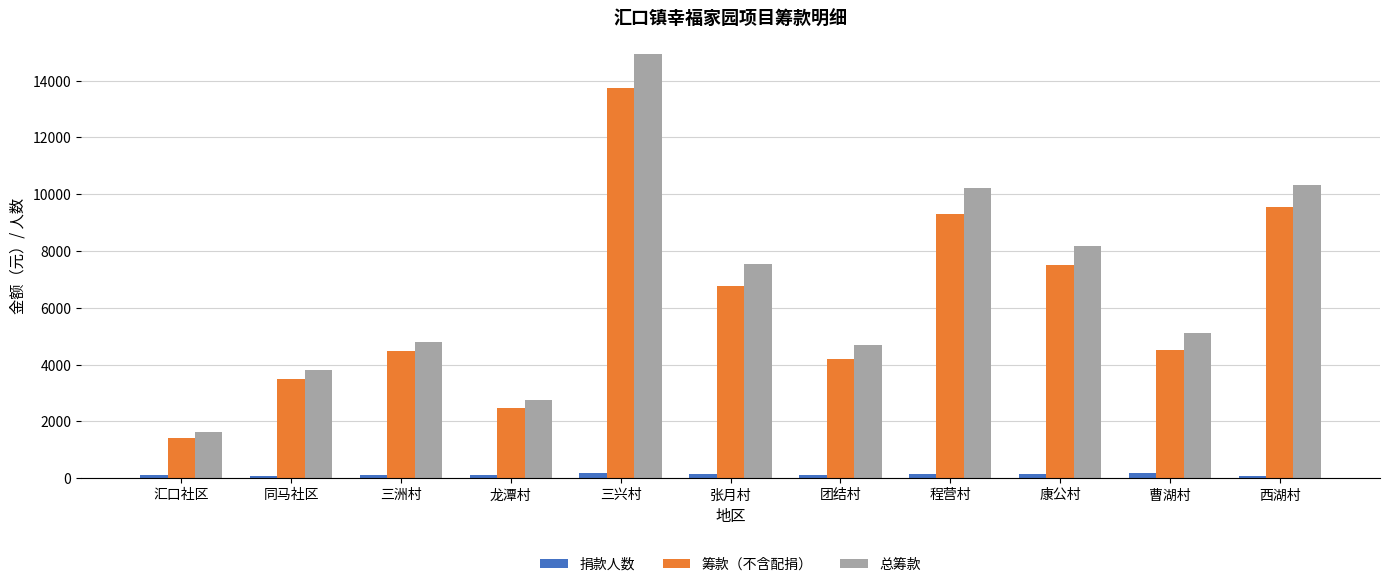

Which series has the widest spread of values?

总筹款